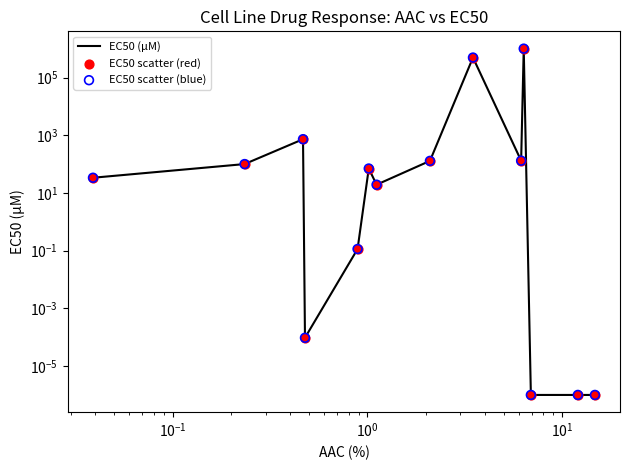

Which series reaches the minimum Y coordinate?

EC50 (µM)